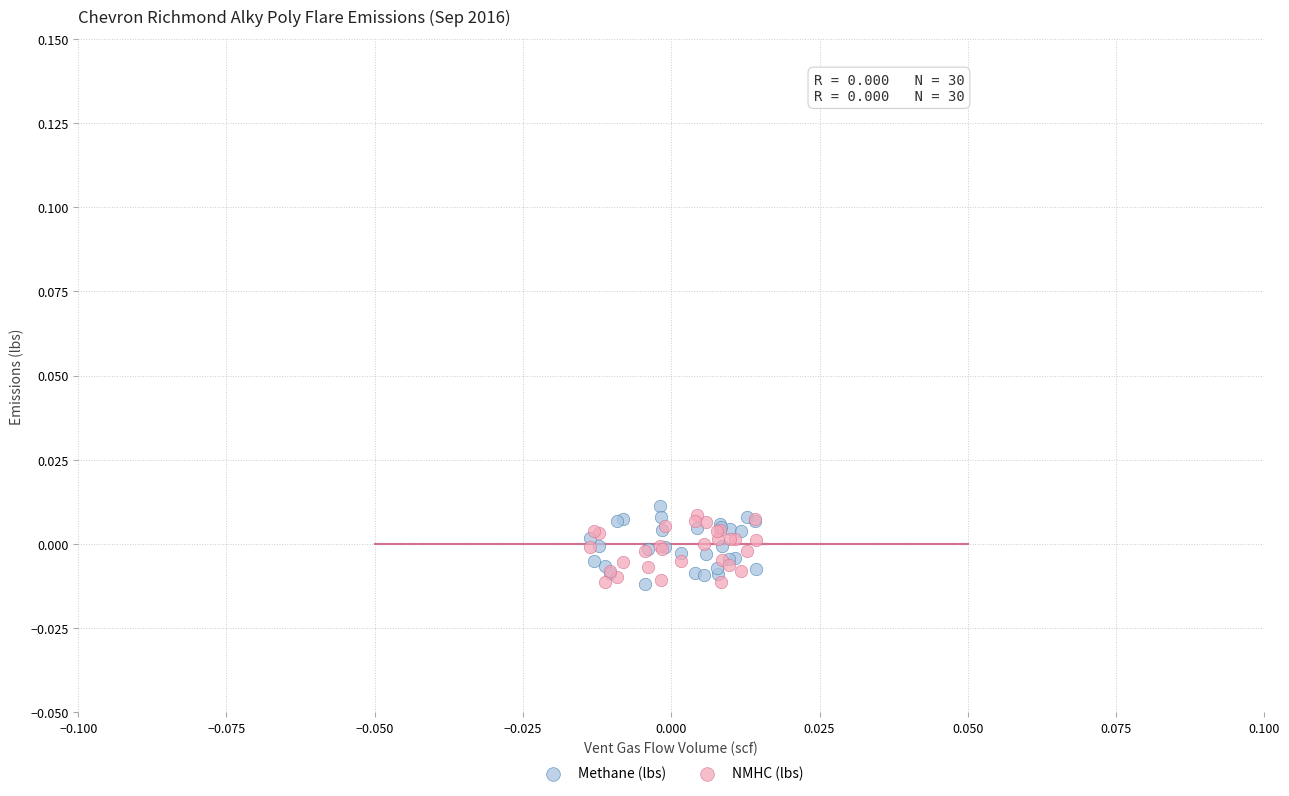

What are all the series names shown in the legend?

Methane (lbs), NMHC (lbs)